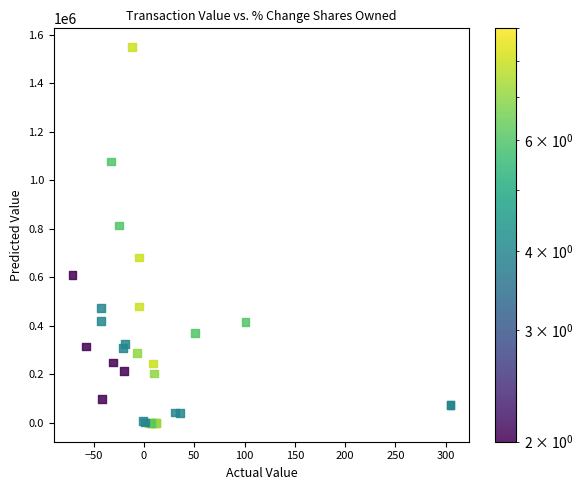

What Y value in the scatter plot is closest to 774764?

814732